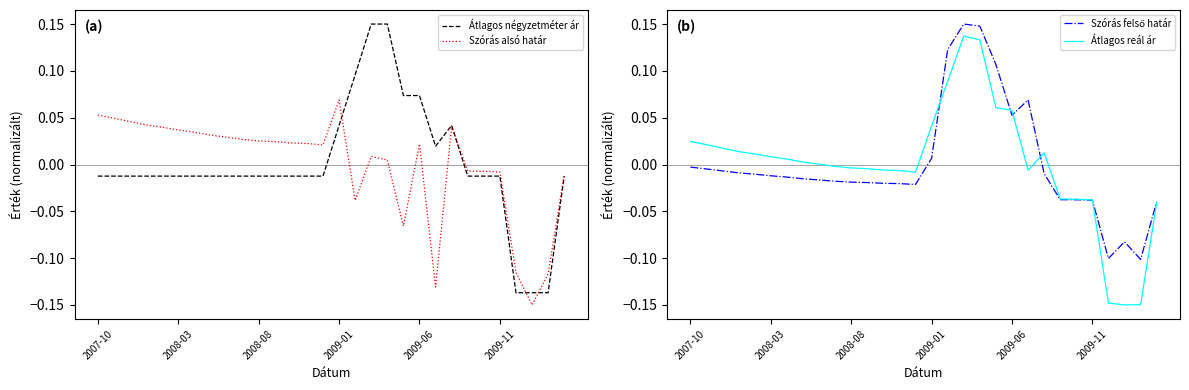

At which category does Átlagos reál ár reach its first local peak?

17